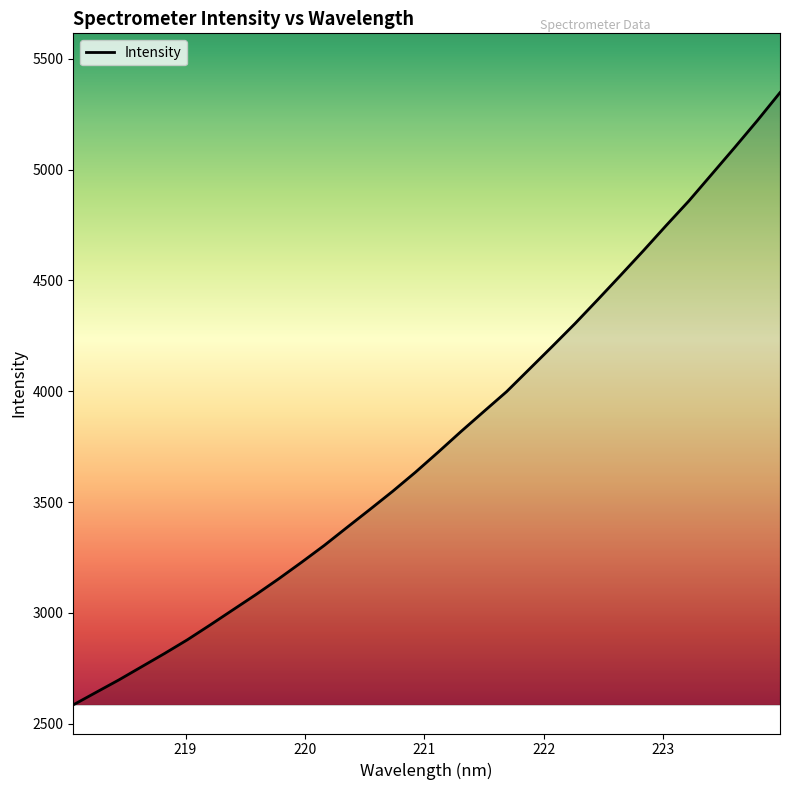

What is the difference between the maximum and minimum values?

2762.5